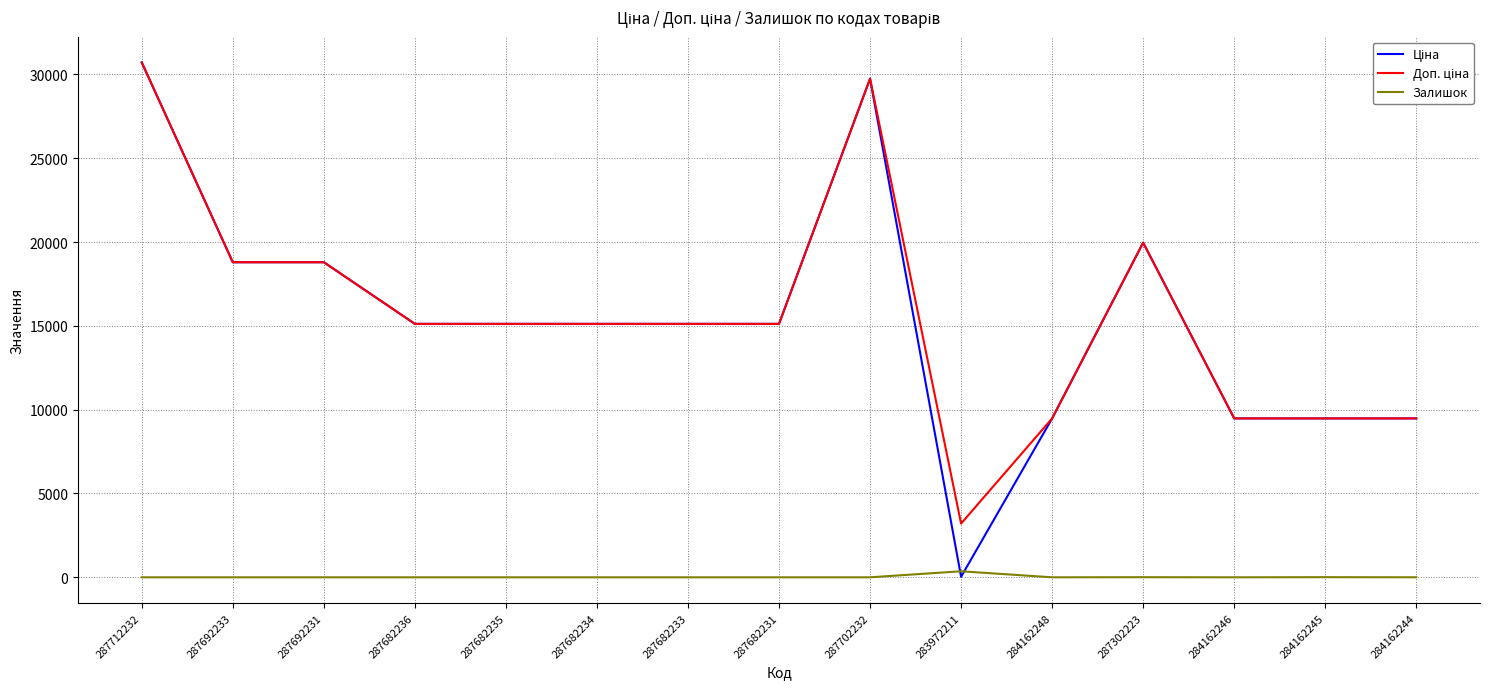

What is the maximum value shown in the chart?

30717.1